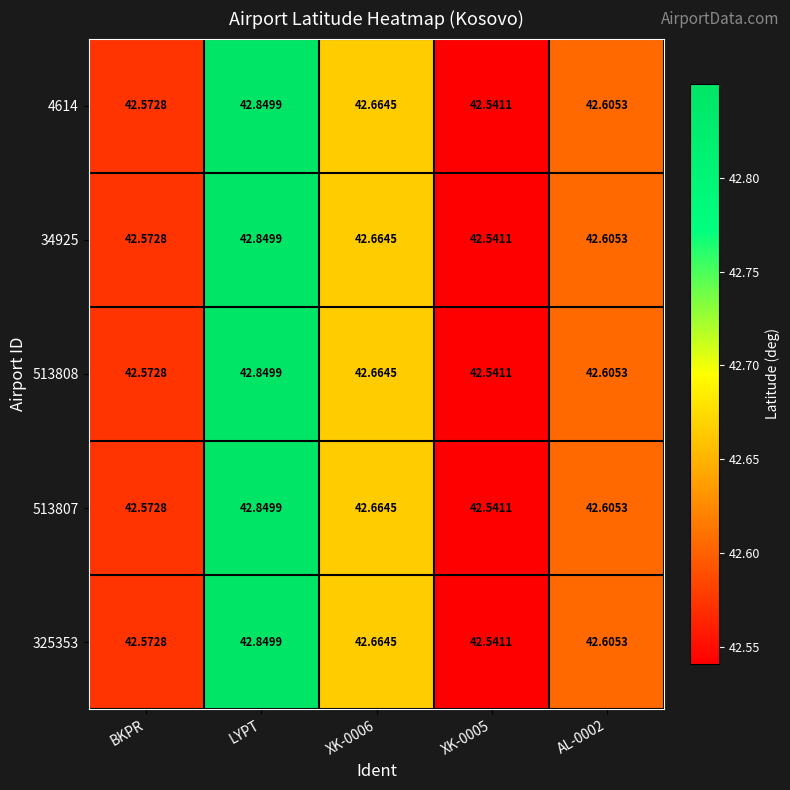

At which category is the sum across all series the highest?

LYPT